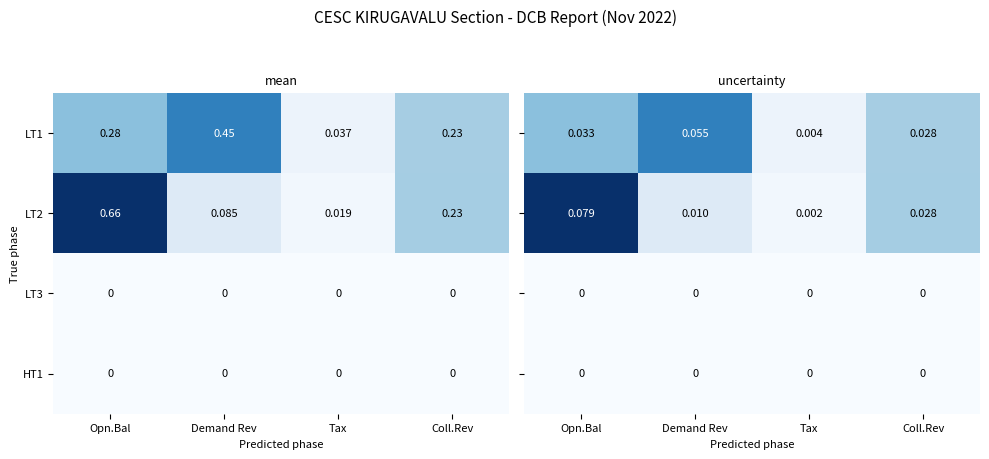

At which label does LT2 reach its peak?

Opn.Bal